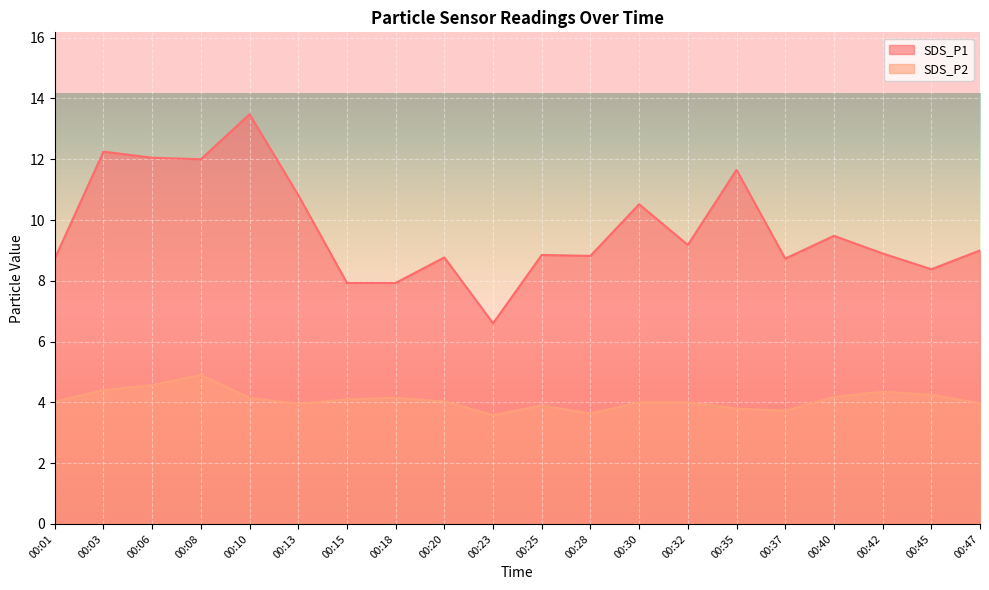

What is the sum of all SDS_P2 values?

81.7